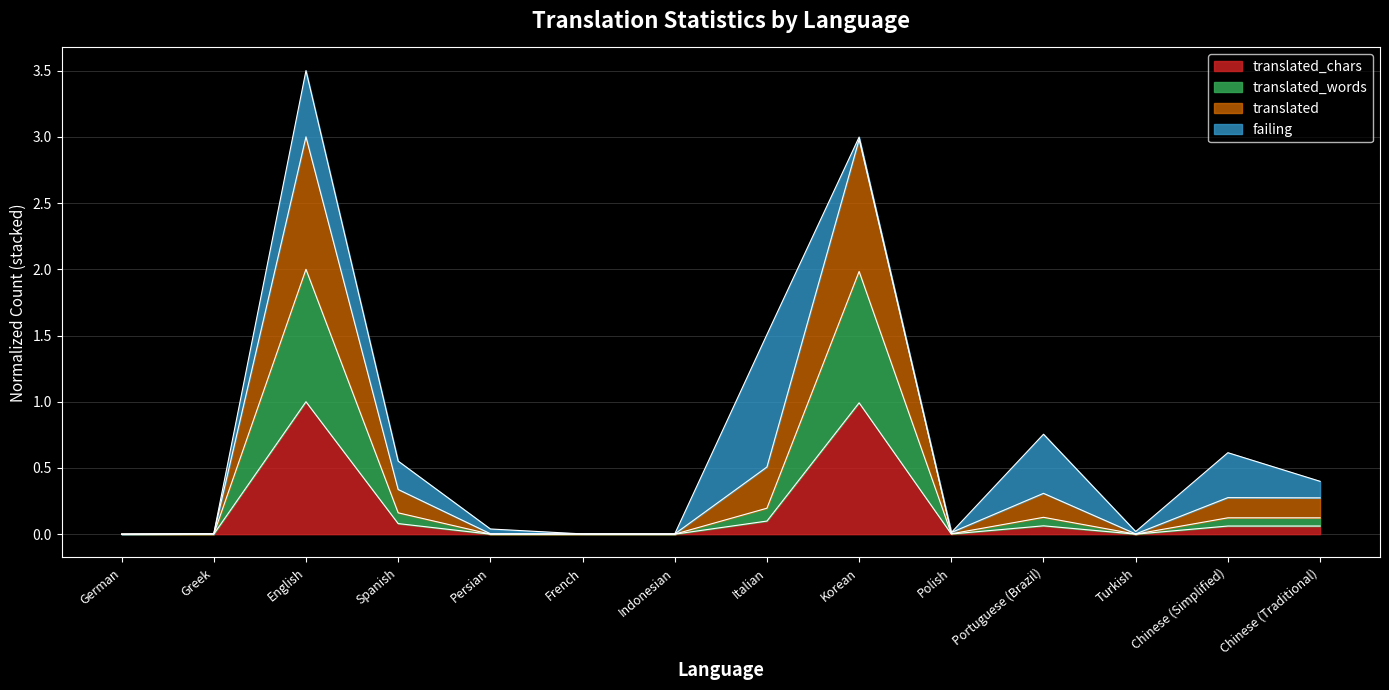

Does the chart display data point markers on the line(s)?

No